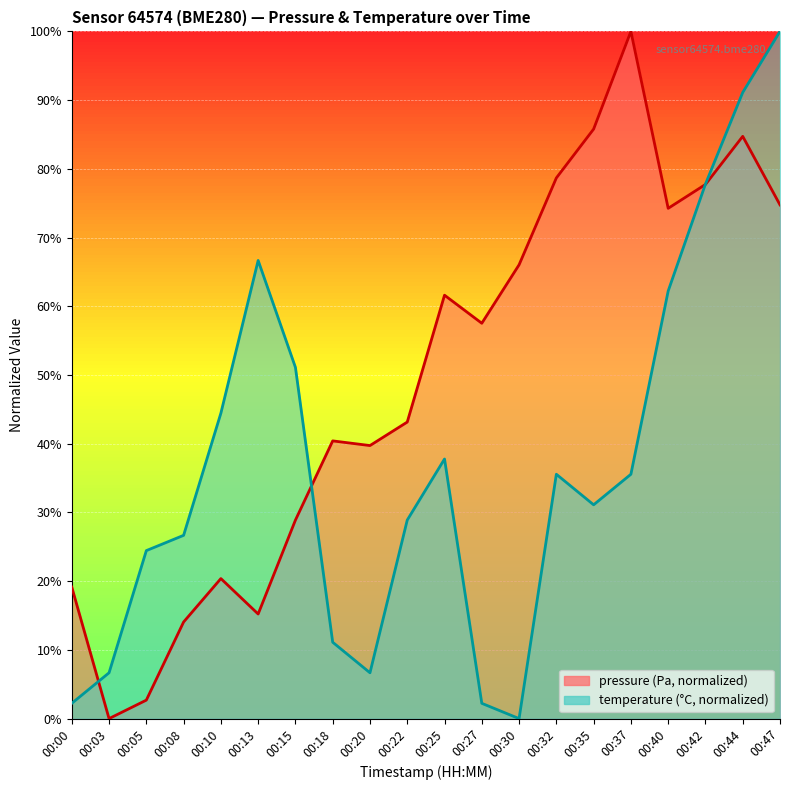

List the labels in order of temperature value, largest first.

00:47, 00:44, 00:42, 00:13, 00:40, 00:15, 00:10, 00:25, 00:32, 00:37, 00:35, 00:22, 00:08, 00:05, 00:18, 00:03, 00:20, 00:00, 00:27, 00:30